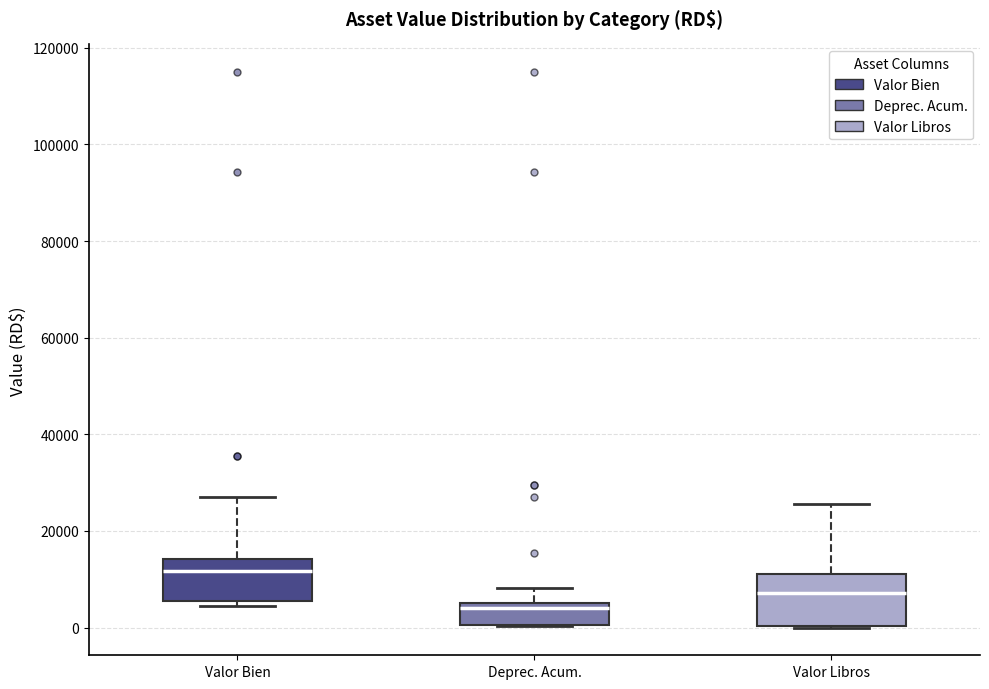

Which box has the lowest median line?

Deprec. Acum.